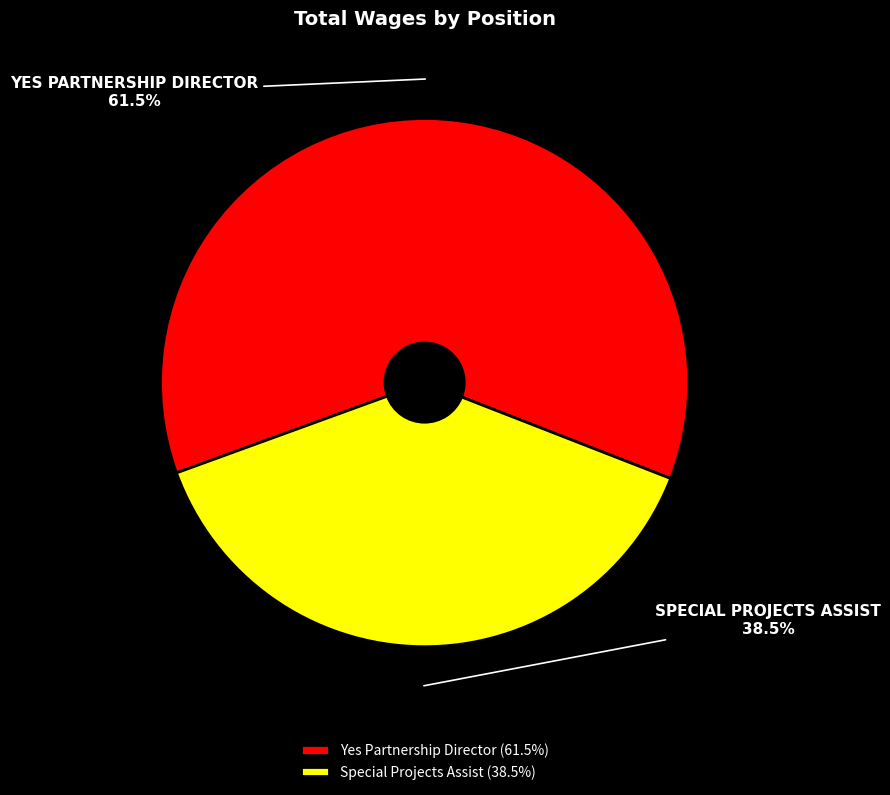

To the nearest percent, what is the combined percentage of Special Projects Assist and Yes Partnership Director?

100%